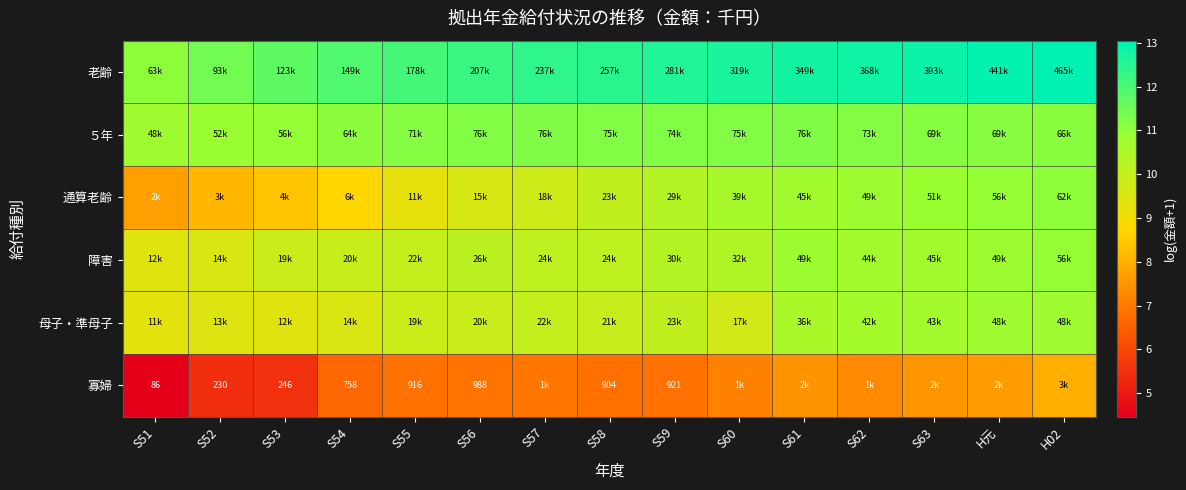

What is the difference between the 障害 values at S54 and S59?

0.4